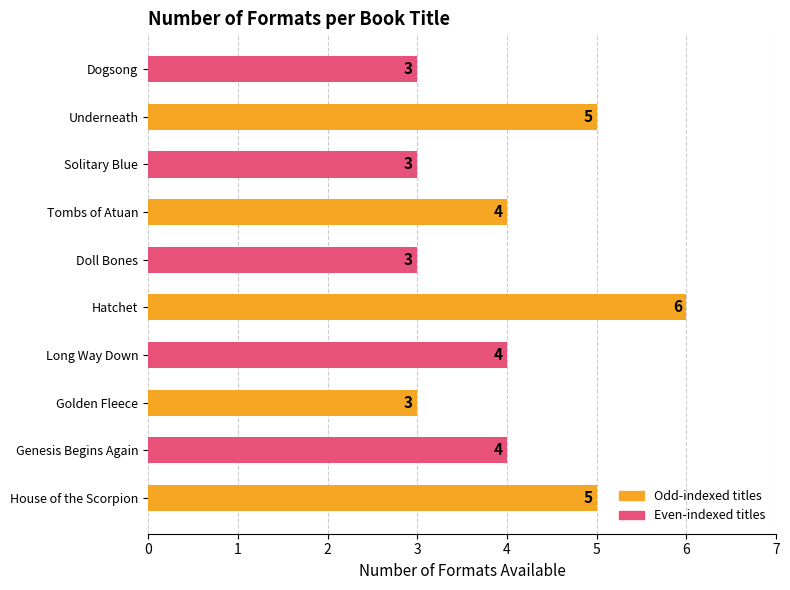

How many values are below 4?

4